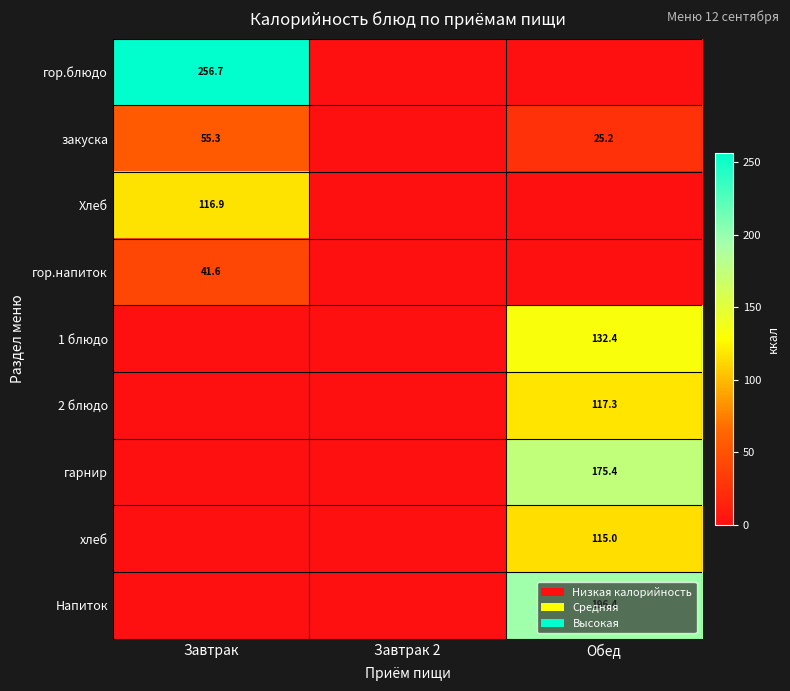

The value of гор.блюдо at Завтрак is 53.7. True or false?

False